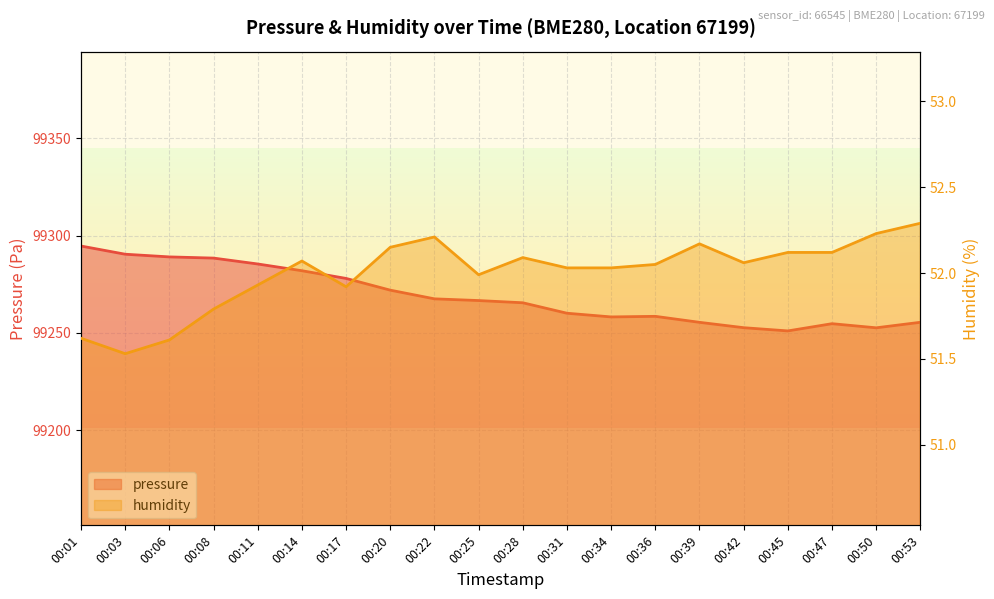

Between 00:06 and 00:11, which series saw the biggest shift?

pressure